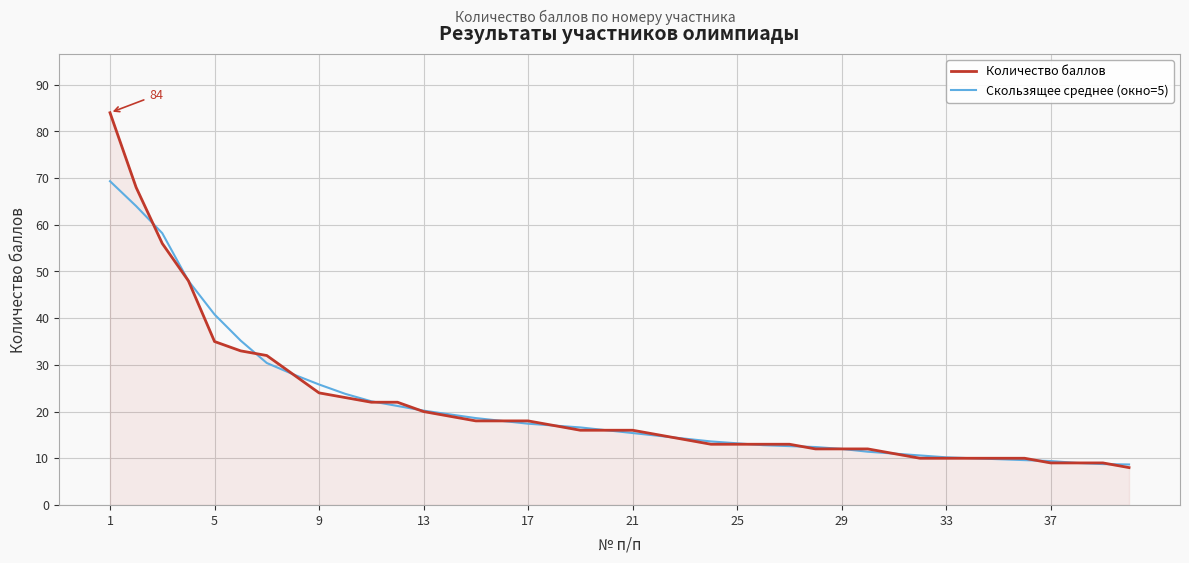

List the series in order of their peak value, lowest first.

Скользящее среднее (окно=5), Количество баллов